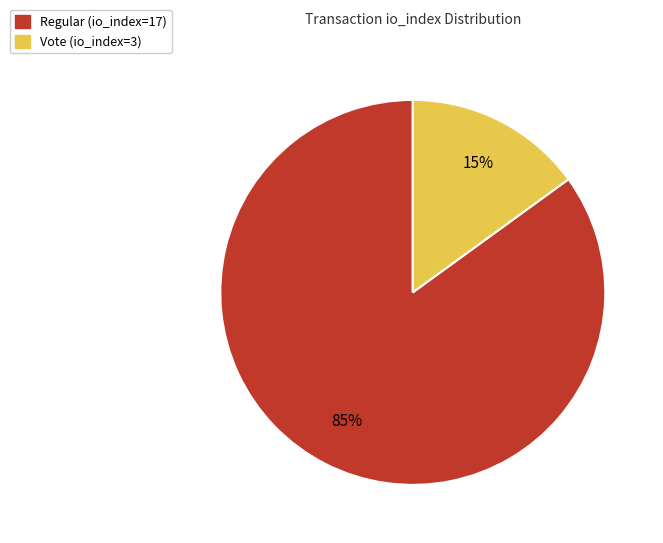

To the nearest percent, what is the difference between the largest and smallest slice percentages?

70%